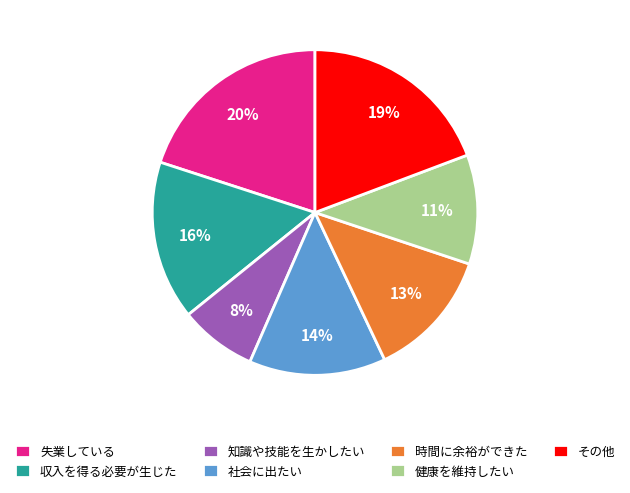

Is the sum of 収入を得る必要が生じた and 時間に余裕ができた greater than half?

No